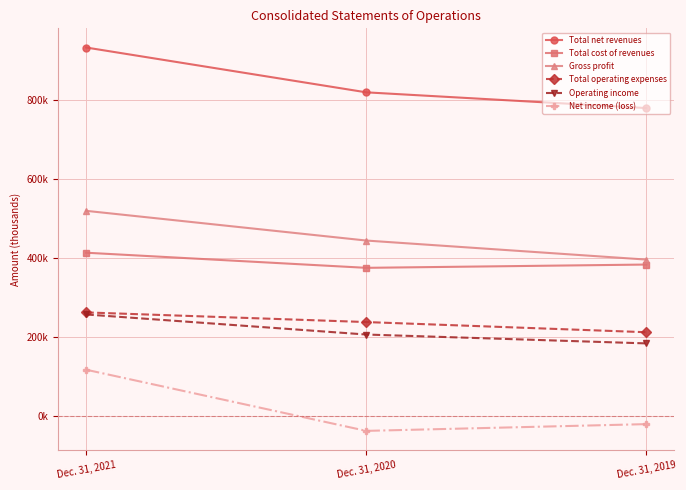

How many Total cost of revenues values are between 374586 and 412806?

3